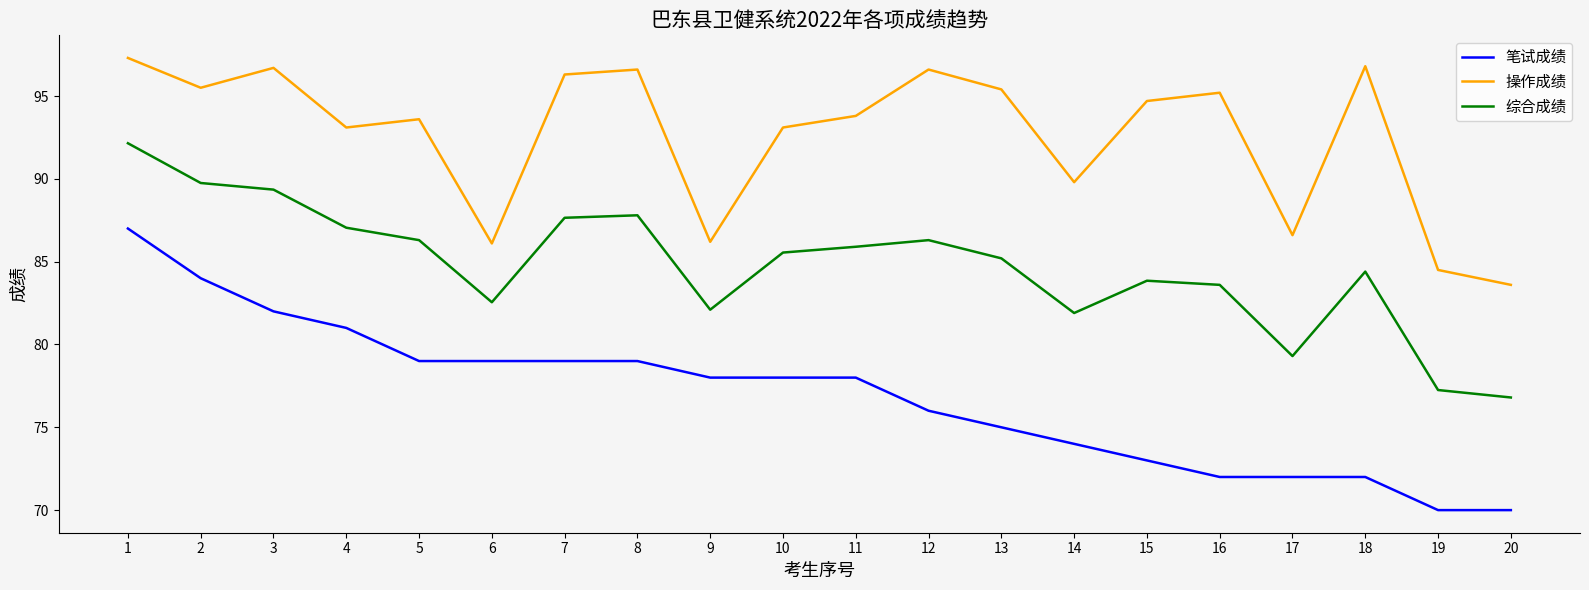

True or false: 综合成绩 has a value of 142.1 at 7.

False